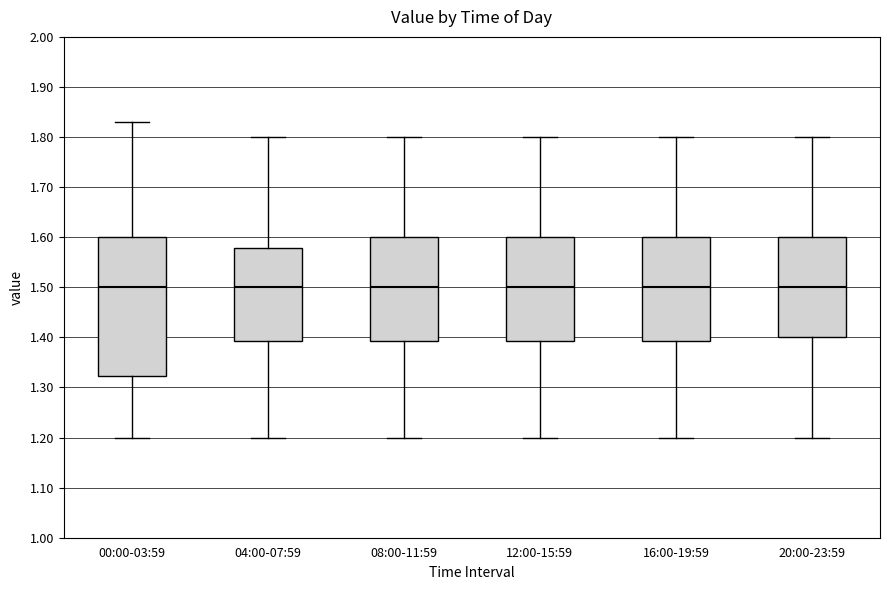

Reading left to right, transcribe this box plot: for each box, give where its median line is, the range the box spans, and where its two whiskers end, as read against the y-axis. The values are not printed on the chart, so give them approximately, as read against the axis.

00:00-03:59: median 1.50, box 1.32 to 1.60, whiskers 1.20 to 1.83
04:00-07:59: median 1.50, box 1.39 to 1.58, whiskers 1.20 to 1.80
08:00-11:59: median 1.50, box 1.39 to 1.60, whiskers 1.20 to 1.80
12:00-15:59: median 1.50, box 1.39 to 1.60, whiskers 1.20 to 1.80
16:00-19:59: median 1.50, box 1.39 to 1.60, whiskers 1.20 to 1.80
20:00-23:59: median 1.50, box 1.40 to 1.60, whiskers 1.20 to 1.80